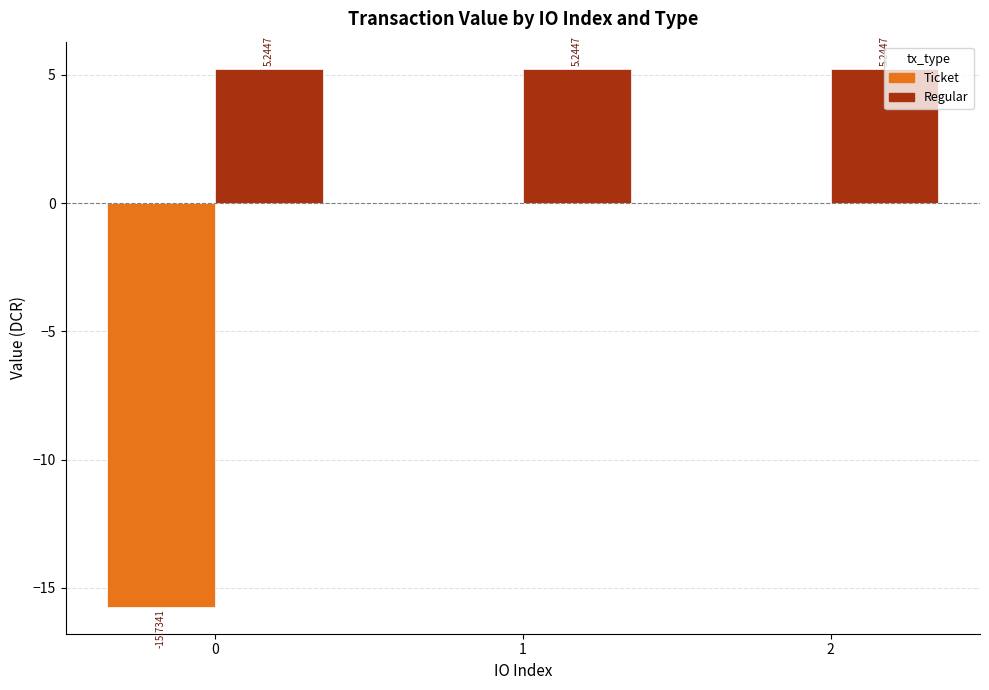

Which series has the largest total across all categories?

Regular